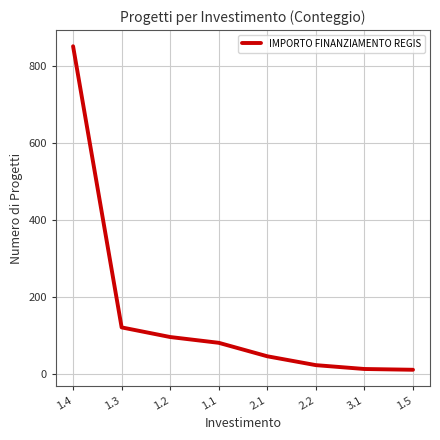

What is the difference between the second highest and second lowest values?

108